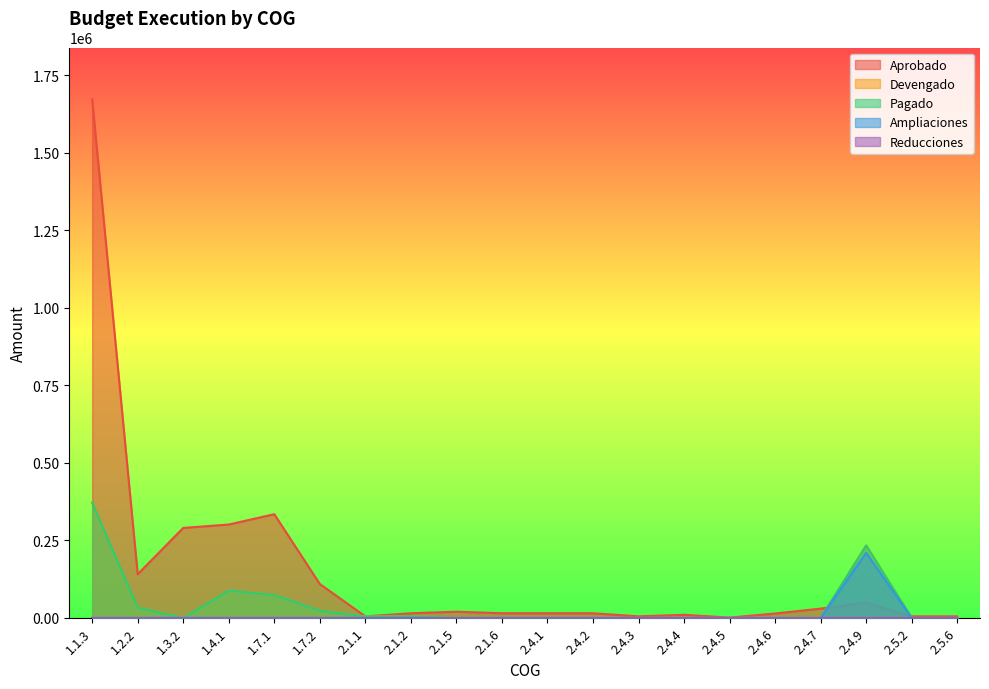

How many interior local valleys does the Aprobado series have?

4